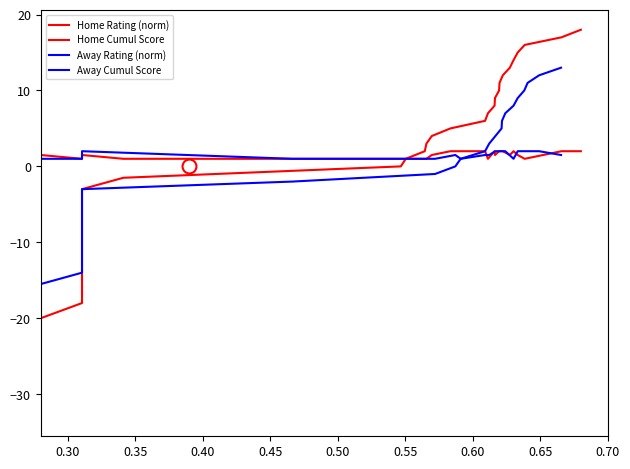

Between 0.30 and 0.50, which is larger?

0.30